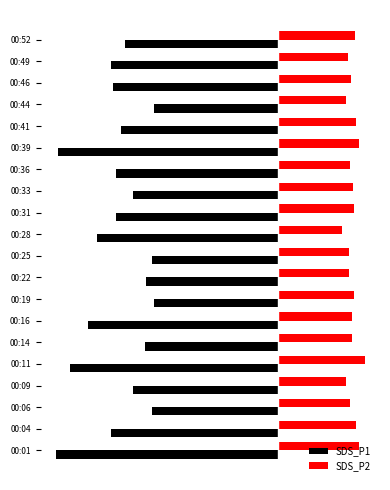

Reading right to left, transcribe all the data shown in this chart.

SDS_P1: -14.2	-15.5	-15.3	-11.5	-14.6	-20.4	-15.1	-13.4	-15.0	-16.8	-11.7	-12.2	-11.5	-17.6	-12.3	-19.2	-13.4	-11.7	-15.5	-20.6
SDS_P2: 7.1	6.4	6.7	6.3	7.2	7.5	6.7	6.9	7.0	6.0	6.5	6.5	7.0	6.8	6.8	8.0	6.2	6.7	7.2	7.5